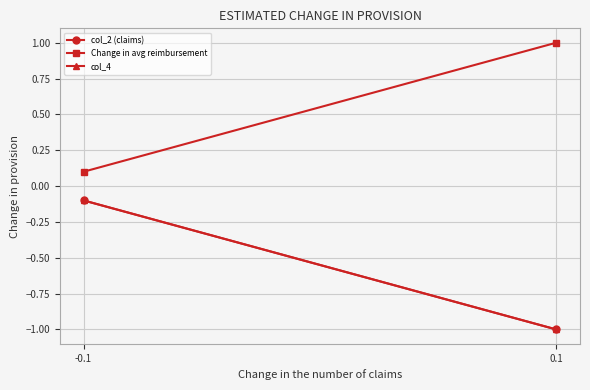

Reading left to right, list all the values displayed in this chart.

col_2 (claims): -0.1	-1.0
Change in avg reimbursement: 0.1	1.0
col_4: -0.1	-1.0